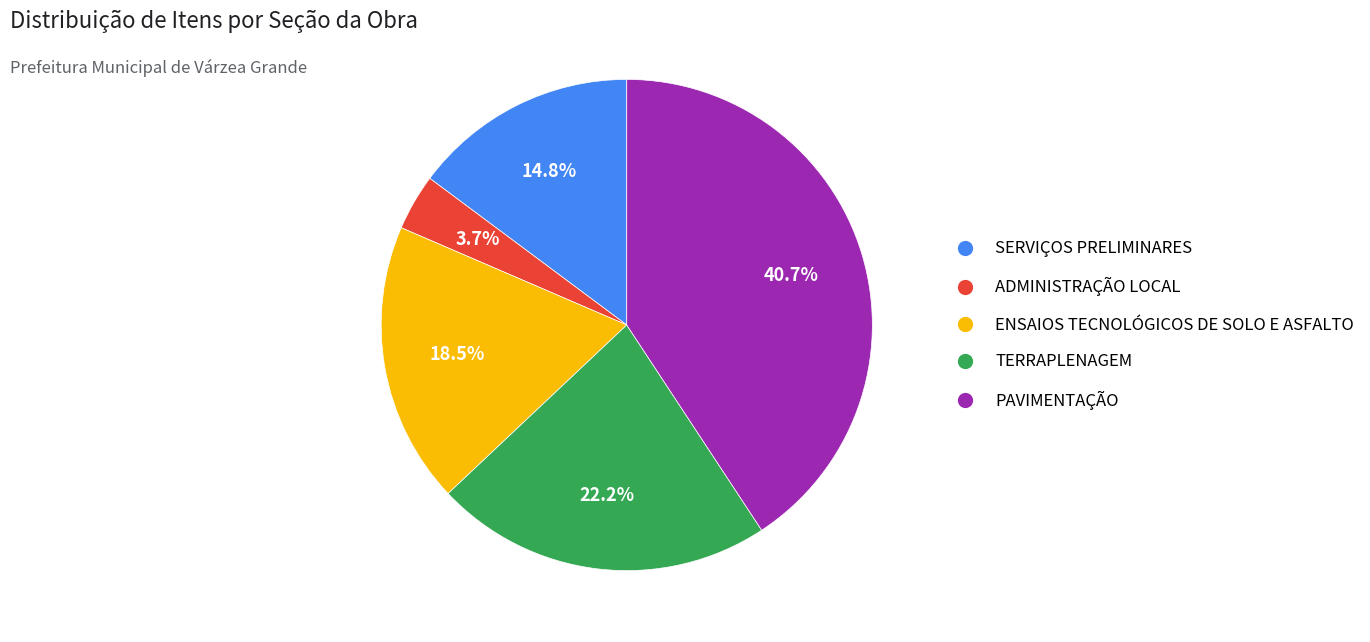

To the nearest percent, what is the difference between the TERRAPLENAGEM and SERVIÇOS PRELIMINARES slice percentages?

7%